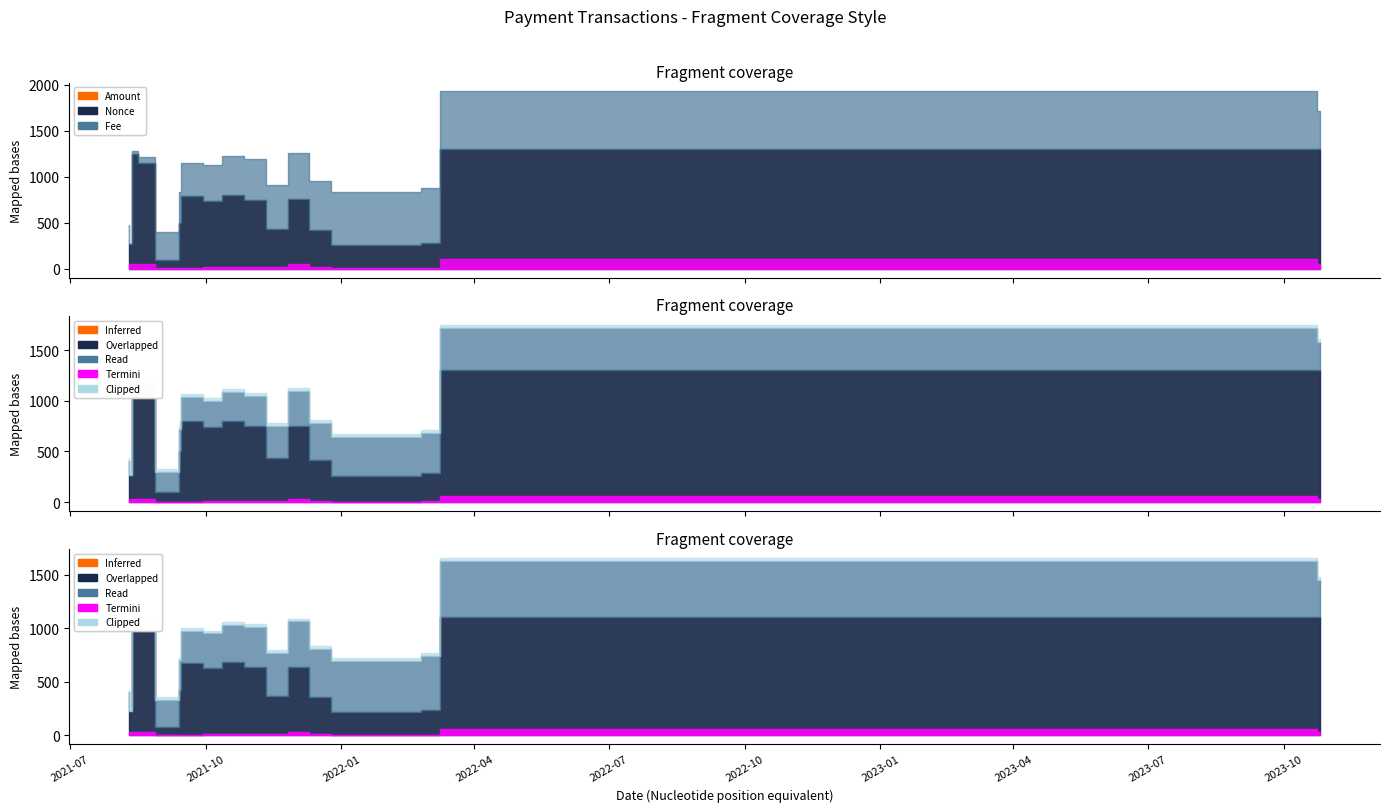

Which category has the lowest value across all series?

2021-08-12